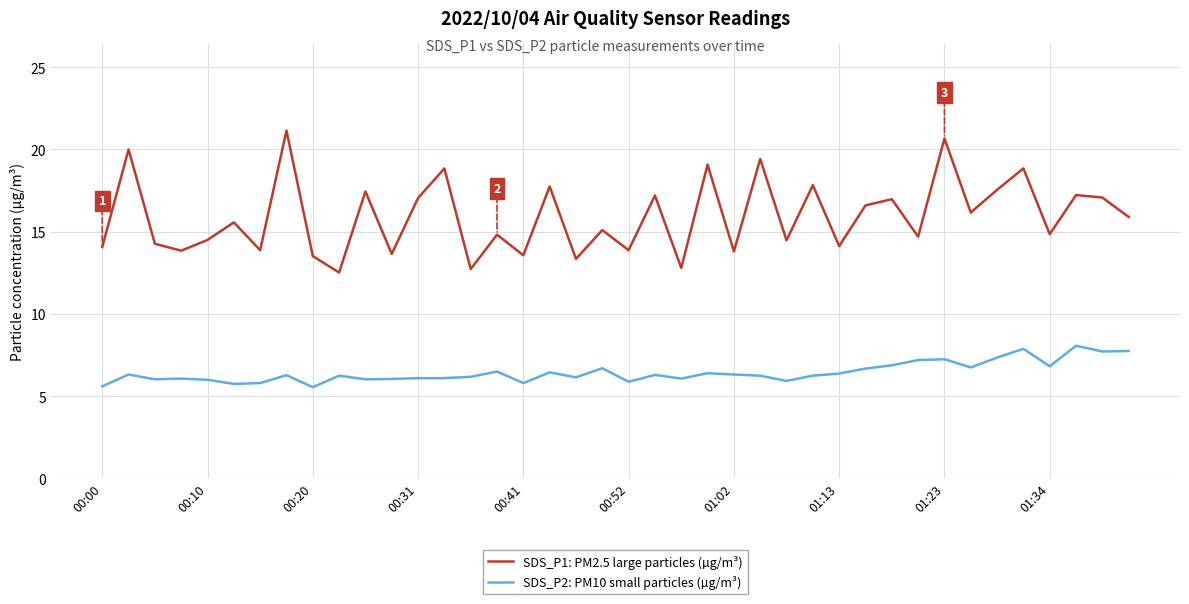

What is the difference between the maximum and minimum values in the SDS_P1: PM2.5 large particles (µg/m³) series?

8.6